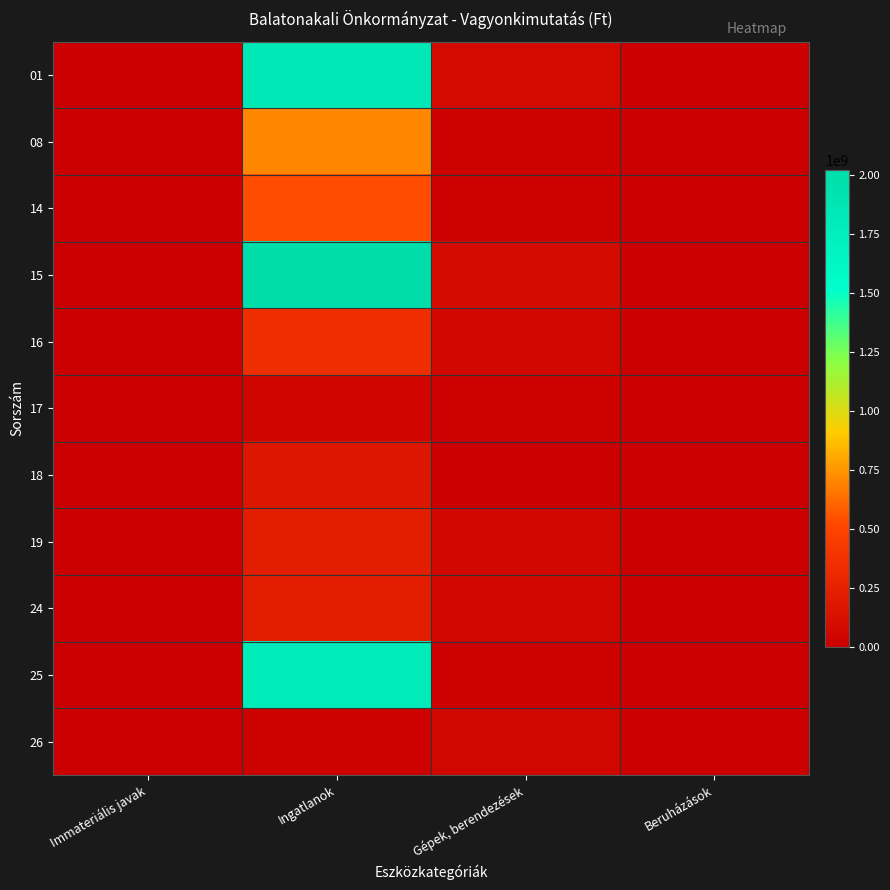

Reading left to right, extract all data points from this chart.

01: Immateriális javak=6296326	Ingatlanok=1847903084	Gépek, berendezések=86157257	Beruházások=3517696
08: Immateriális javak=0	Ingatlanok=707581155	Gépek, berendezések=20562901	Beruházások=921867
14: Immateriális javak=0	Ingatlanok=533800335	Gépek, berendezések=12721010	Beruházások=0
15: Immateriális javak=6296326	Ingatlanok=2021683904	Gépek, berendezések=93999148	Beruházások=4439563
16: Immateriális javak=6199949	Ingatlanok=348315187	Gépek, berendezések=64268451	Beruházások=0
17: Immateriális javak=96377	Ingatlanok=47106538	Gépek, berendezések=12063395	Beruházások=0
18: Immateriális javak=0	Ingatlanok=173285005	Gépek, berendezések=5280120	Beruházások=0
19: Immateriális javak=6296326	Ingatlanok=222136720	Gépek, berendezések=71051726	Beruházások=0
24: Immateriális javak=6296326	Ingatlanok=222136720	Gépek, berendezések=71051726	Beruházások=0
25: Immateriális javak=0	Ingatlanok=1799547184	Gépek, berendezések=22947422	Beruházások=4439563
26: Immateriális javak=6296326	Ingatlanok=11187960	Gépek, berendezések=49826897	Beruházások=0